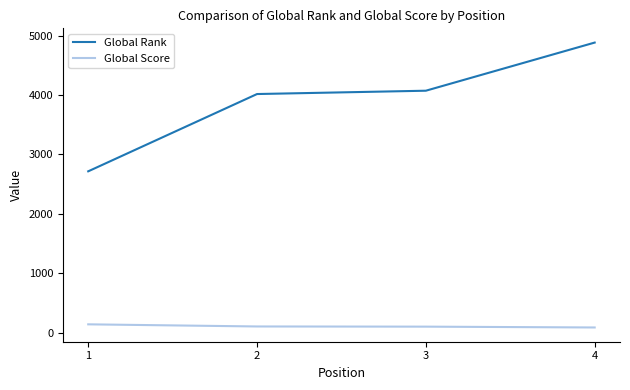

Read the Global Score value at 2.

102